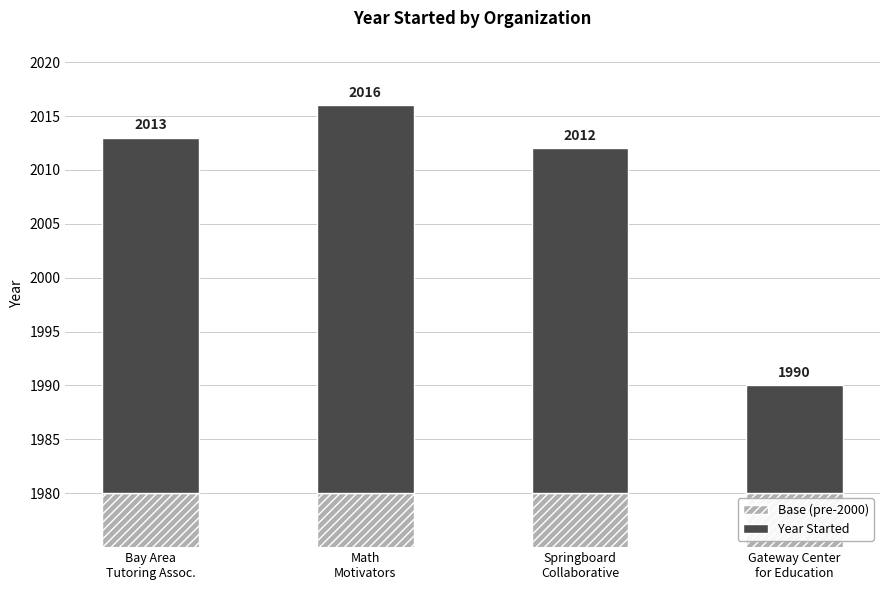

Read the Year Started value at Springboard
Collaborative.

32